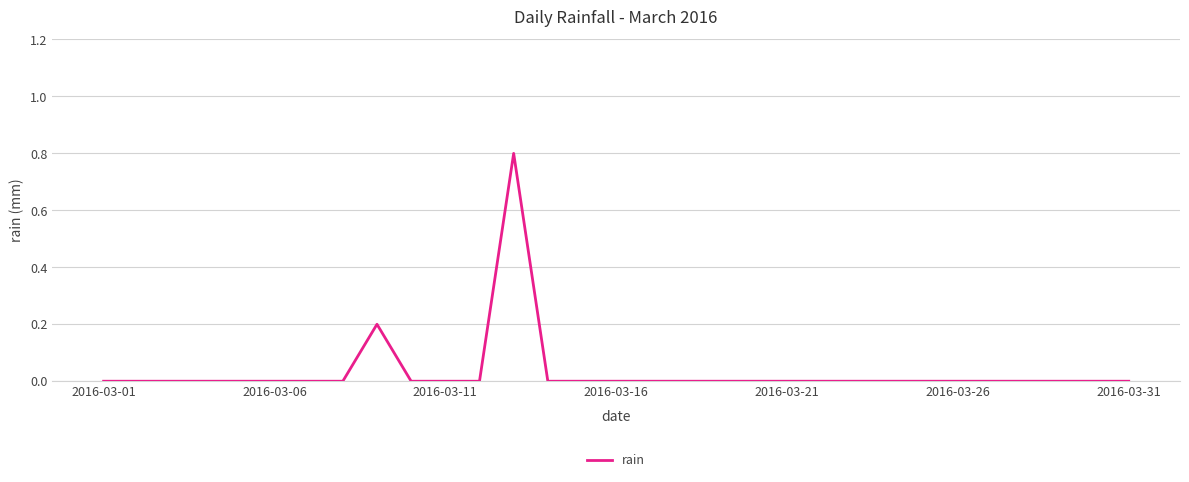

What is the difference between the maximum and minimum values?

0.8